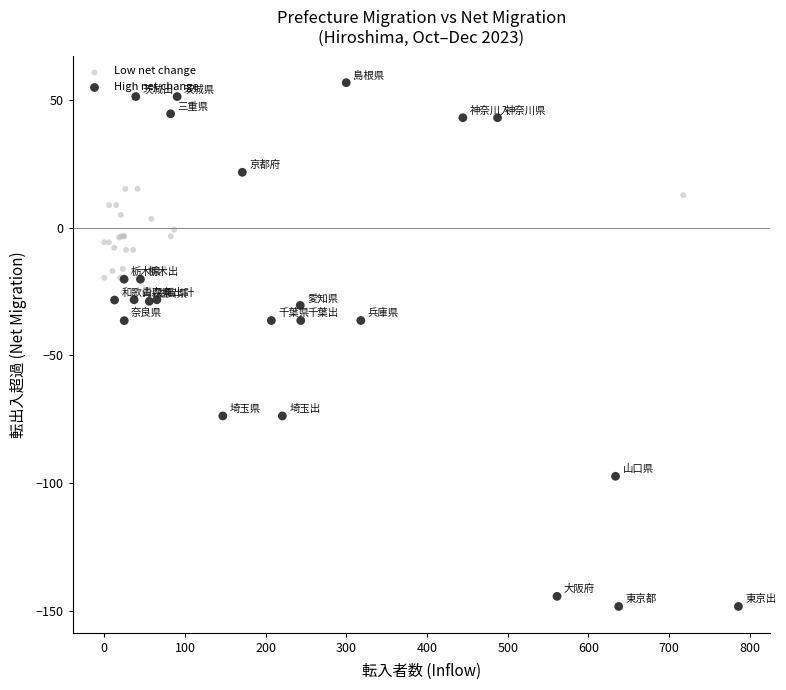

What are all the series names shown in the legend?

Low net change, High net change